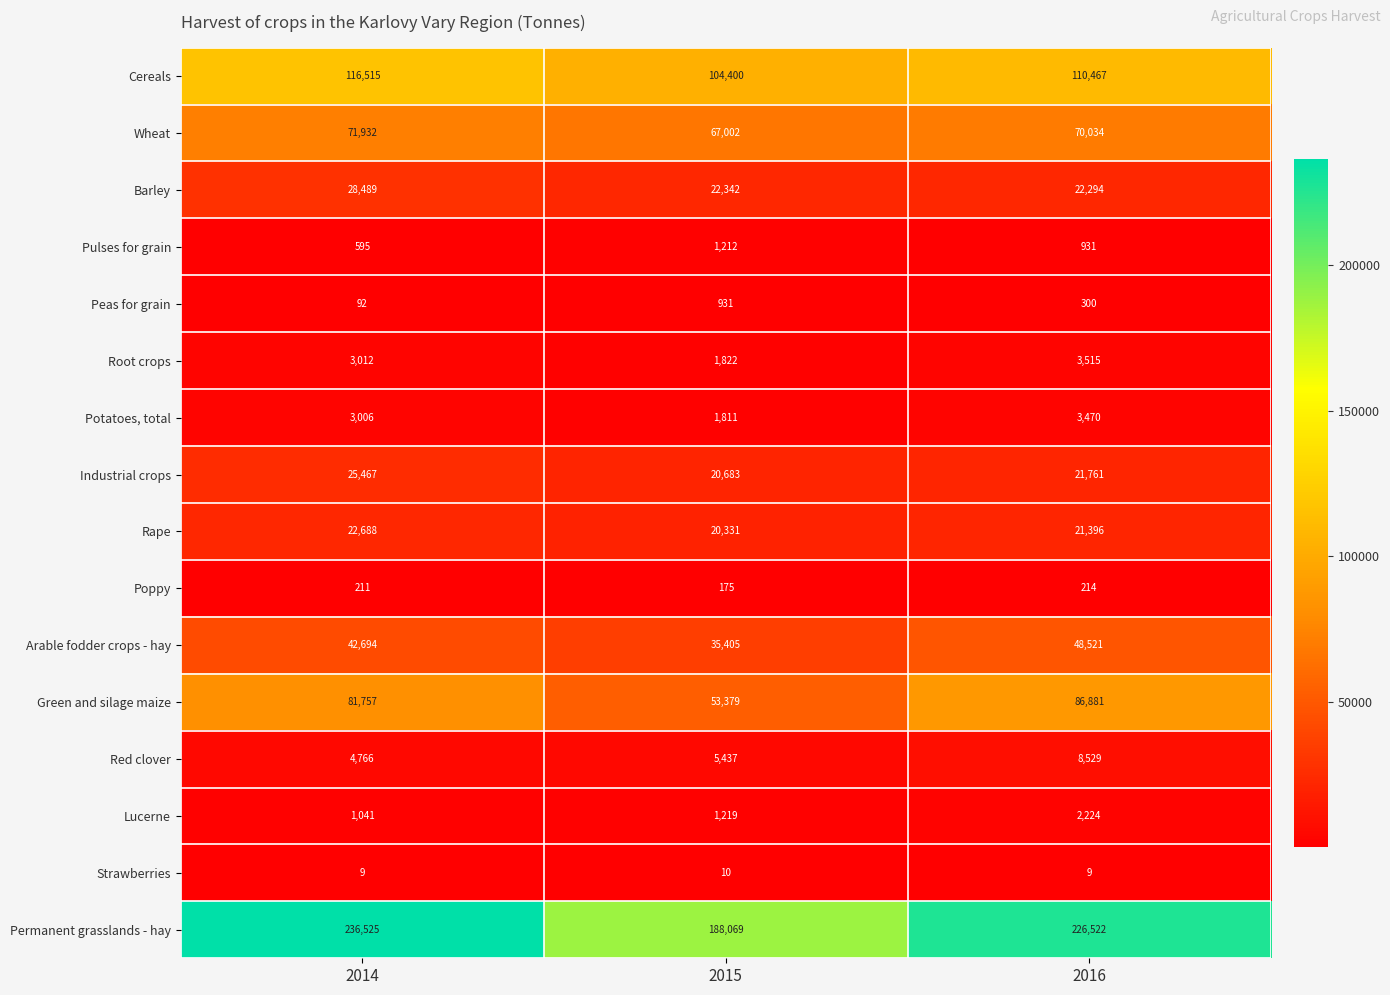

What value does the Pulses for grain series have at 2015, to the nearest 50?

1200